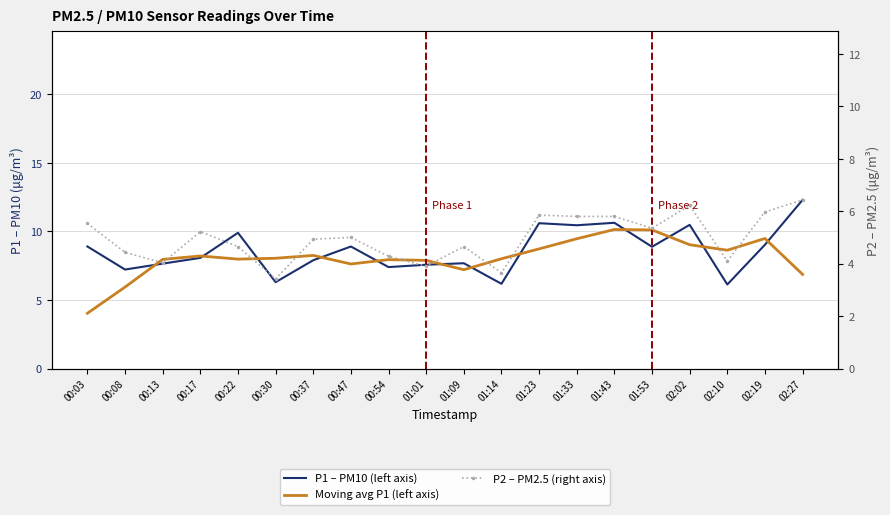

Is the value of P2 – PM2.5 (right axis) at 02:10 greater than the value of P1 – PM10 (left axis) at 02:19?

No